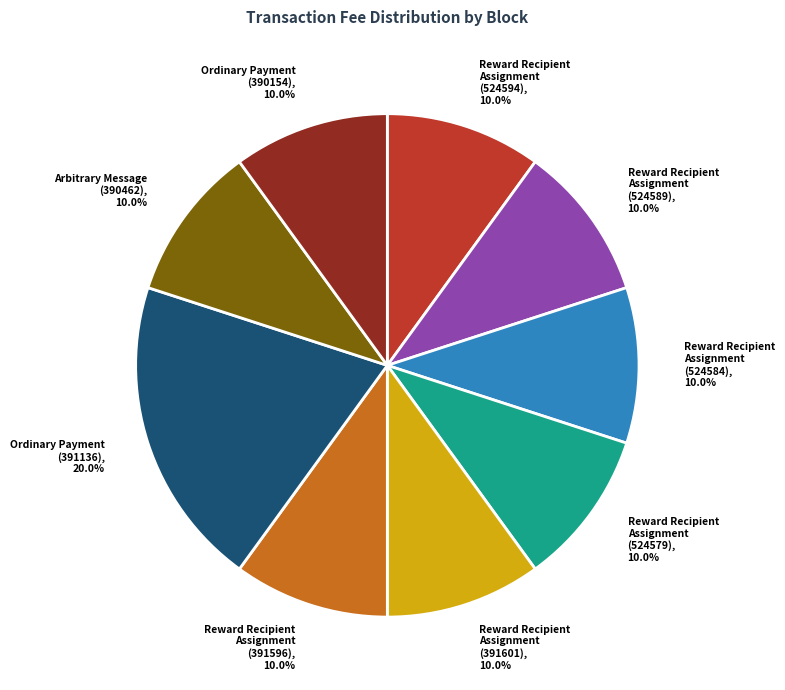

Is the sum of Reward Recipient Assignment (391596), 10.0% and Reward Recipient Assignment (391601), 10.0% greater than half?

No